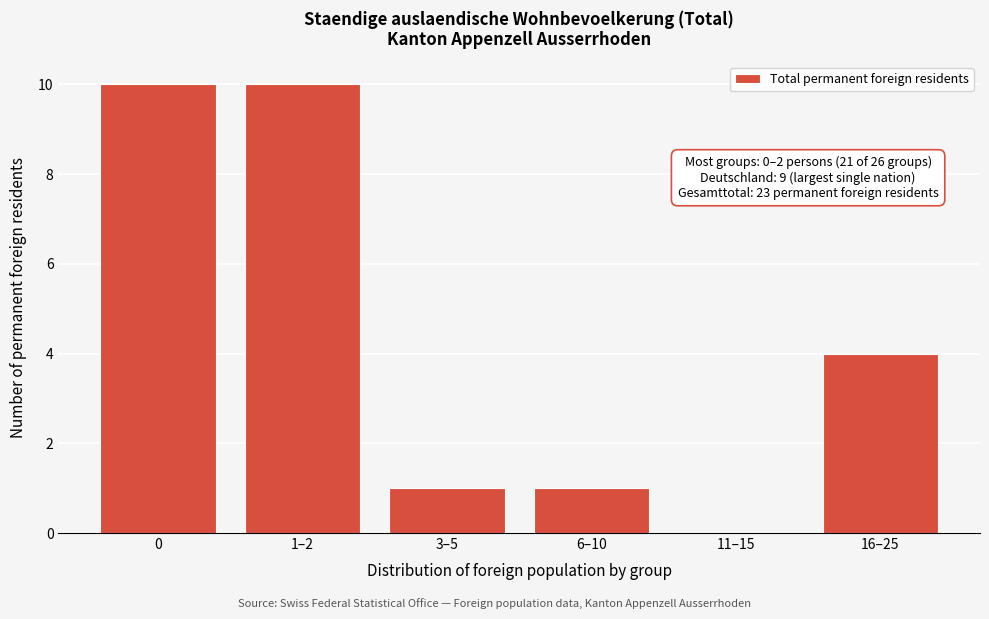

Reading right to left, what are all the values shown in this chart?

16–25=4	11–15=0	6–10=1	3–5=1	1–2=10	0=10